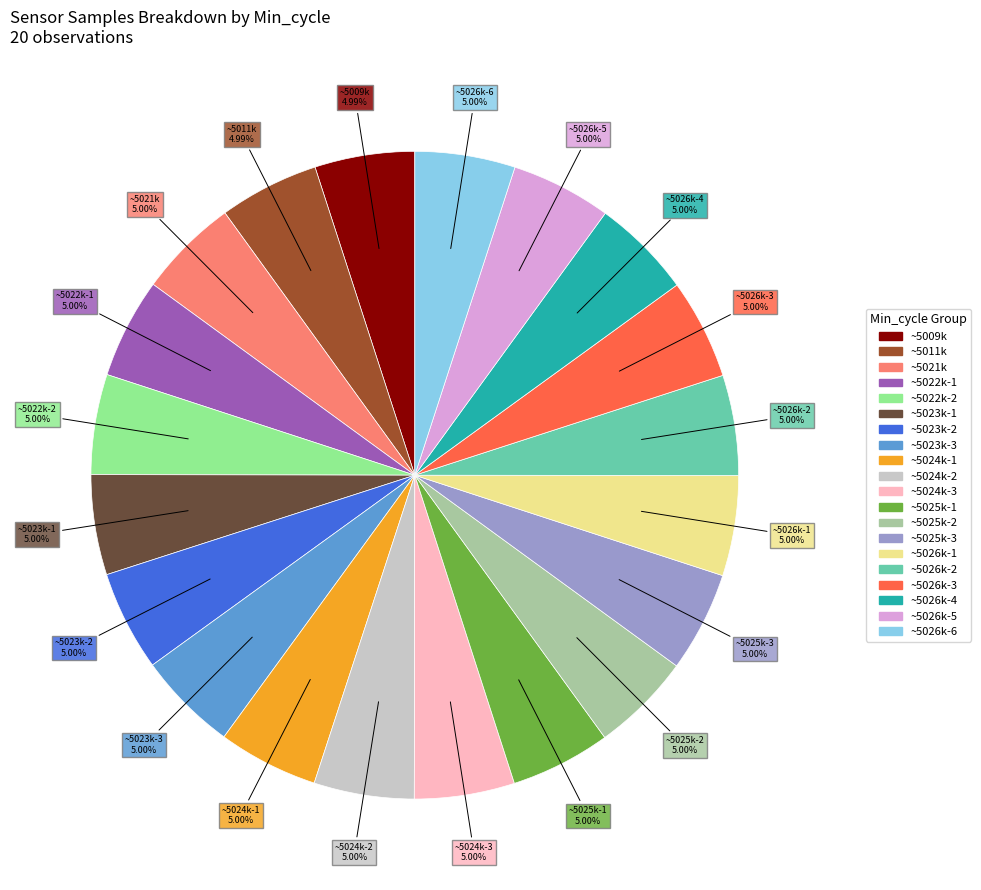

Is there any slice that represents more than half of the pie?

No